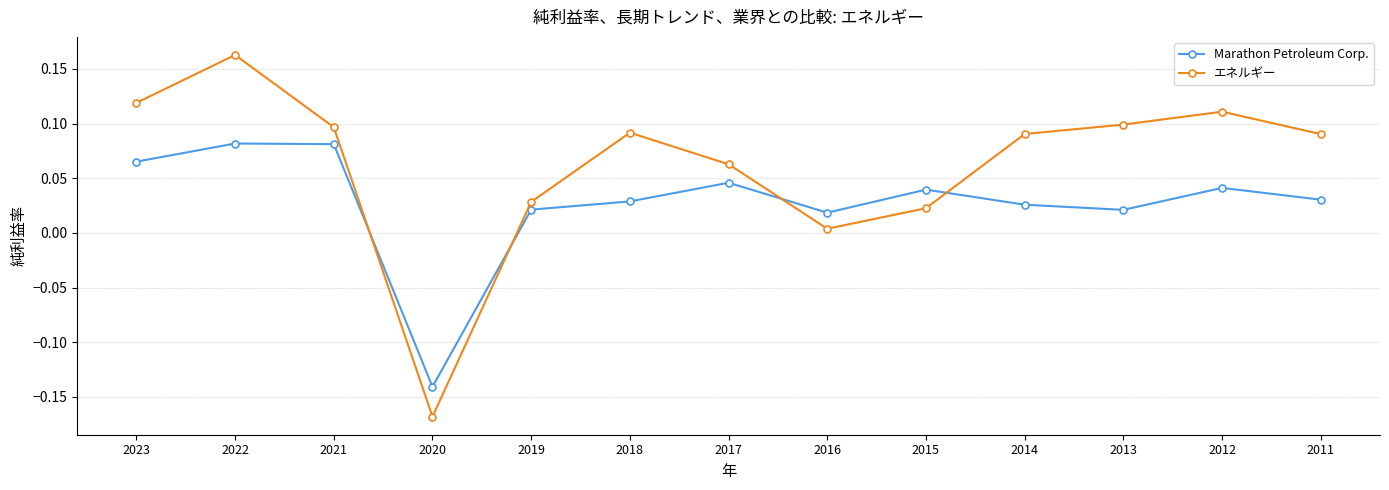

Between which two adjacent categories do エネルギー and Marathon Petroleum Corp. first intersect?

2021 and 2020